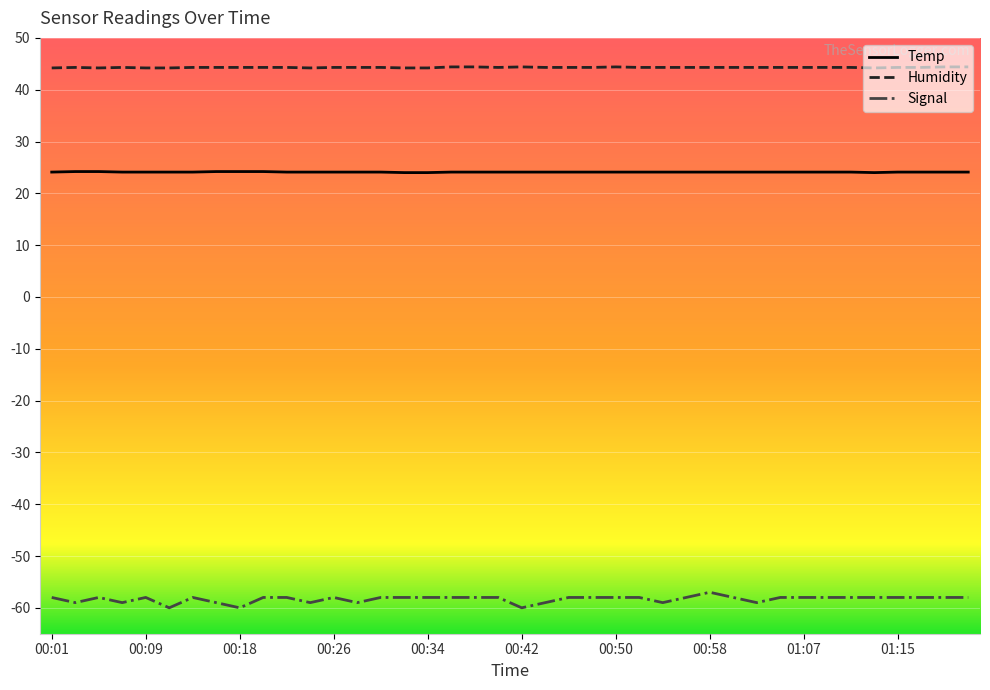

True or false: Signal and Humidity cross at least once.

False